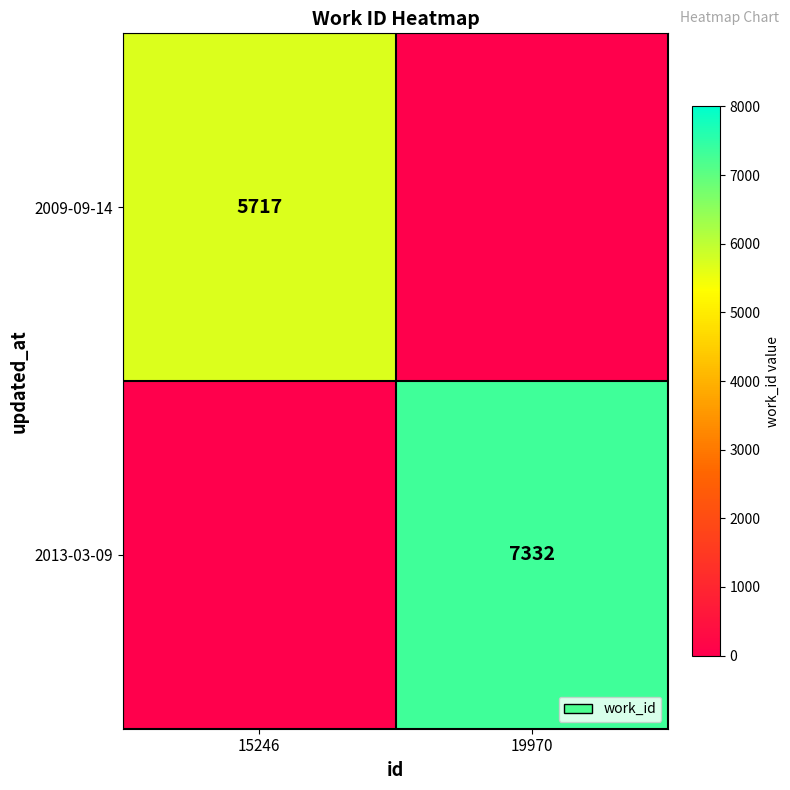

The value of 2009-09-14 at 15246 is 5717. True or false?

True